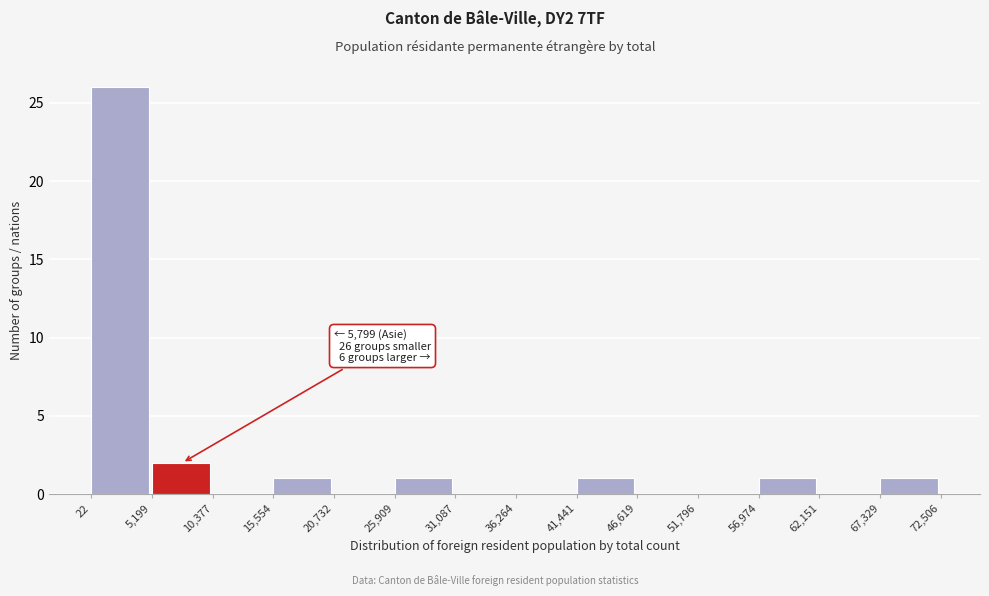

Over which range of the x-axis is the bar tallest?

22 to 5,199